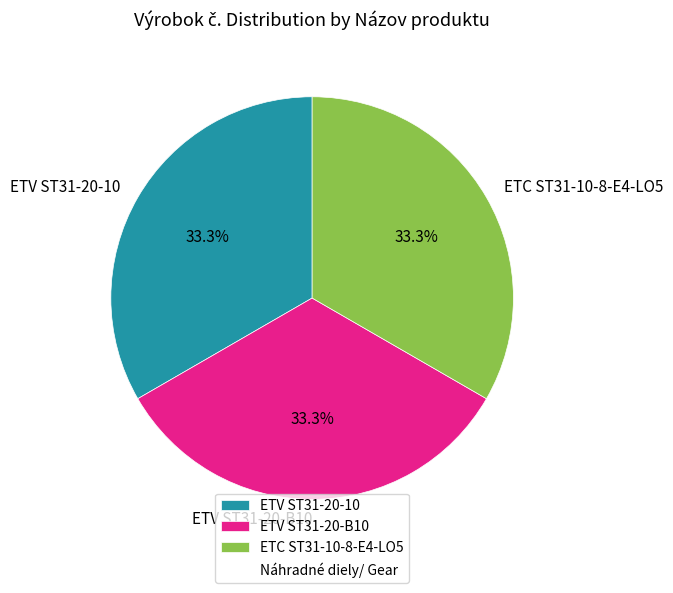

Approximately how many times larger is the value at ETC ST31-10-8-E4-LO5 compared to ETV ST31-20-10?

1.0